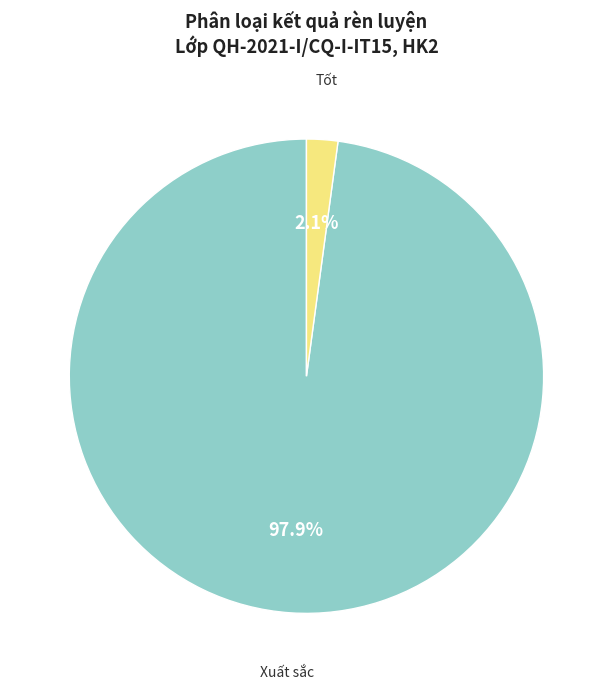

Is there a majority slice in this chart?

Yes